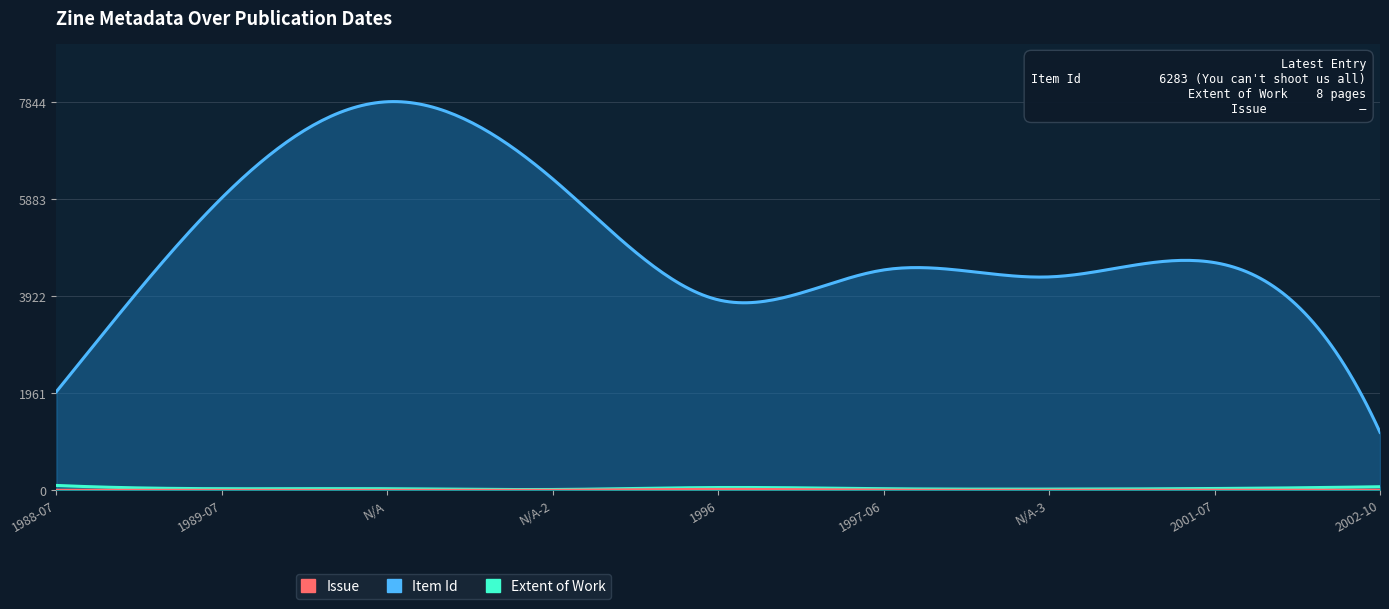

What is the value of the Extent of Work point at the 2nd from the left?

24